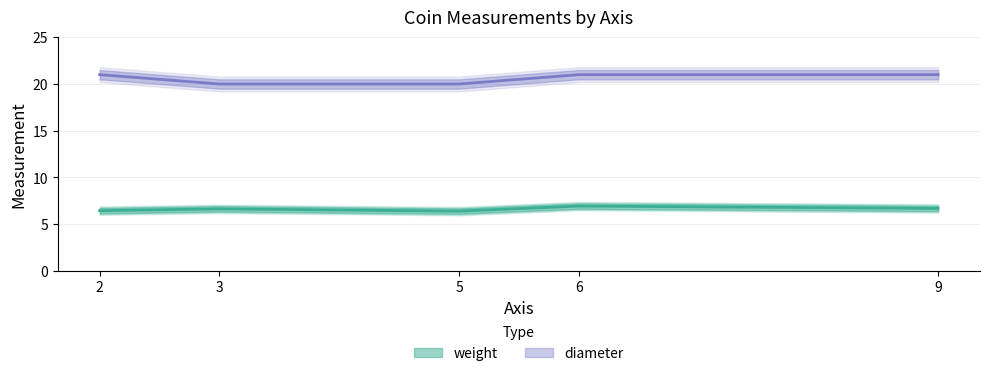

How many diameter values are between 20 and 21?

5